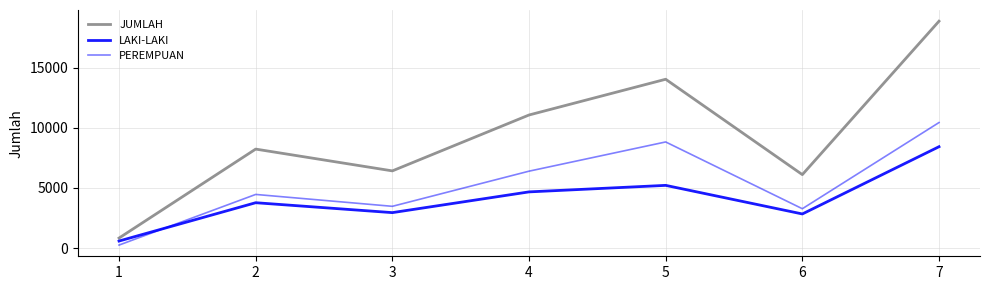

What is the average value of the PEREMPUAN series?

5305